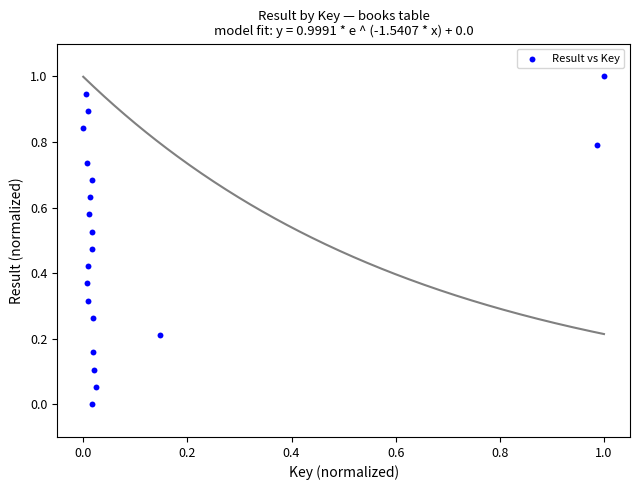

What is the range of X values (max minus min)?

1.0